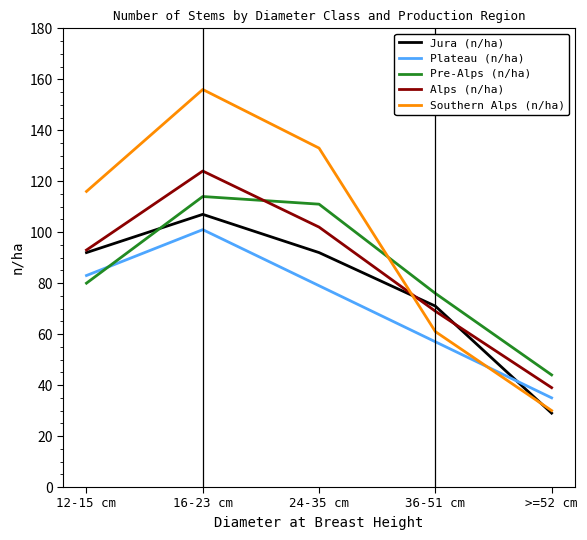

True or false: Alps (n/ha) has a value of 201 at 16-23 cm.

False